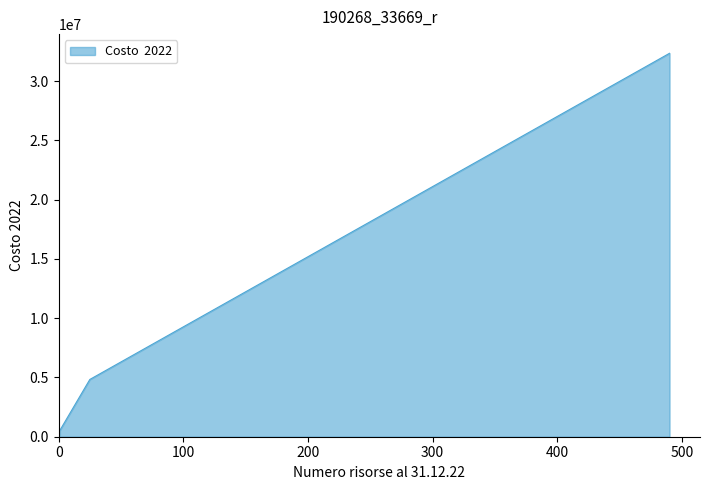

What is the average value?

12572659.1